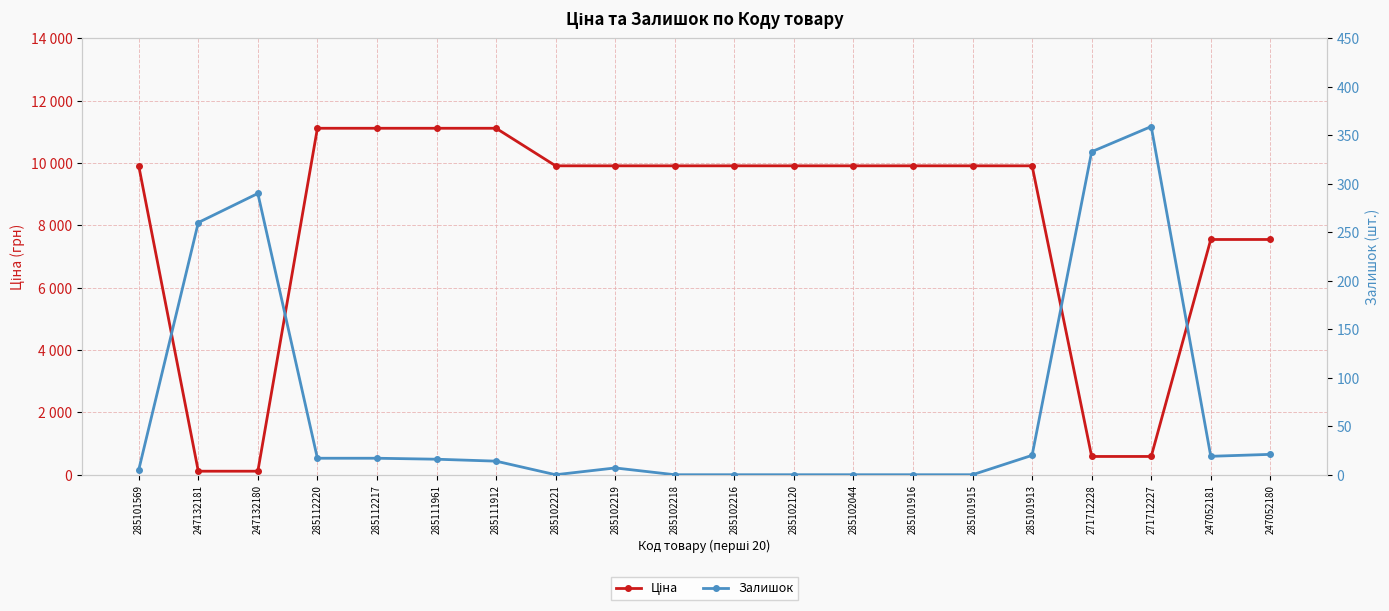

Which has a higher value, 285112217 or 271712227?

285112217